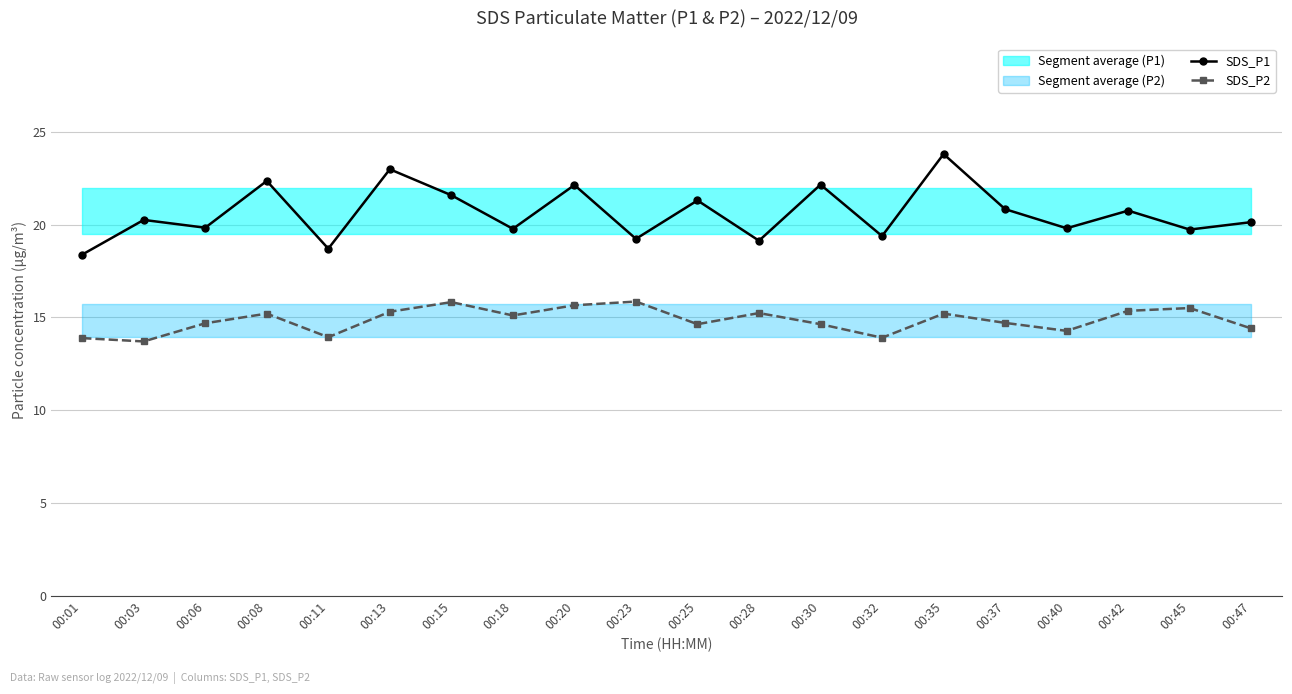

The value of SDS_P2 at 00:42 is 15.3. True or false?

True